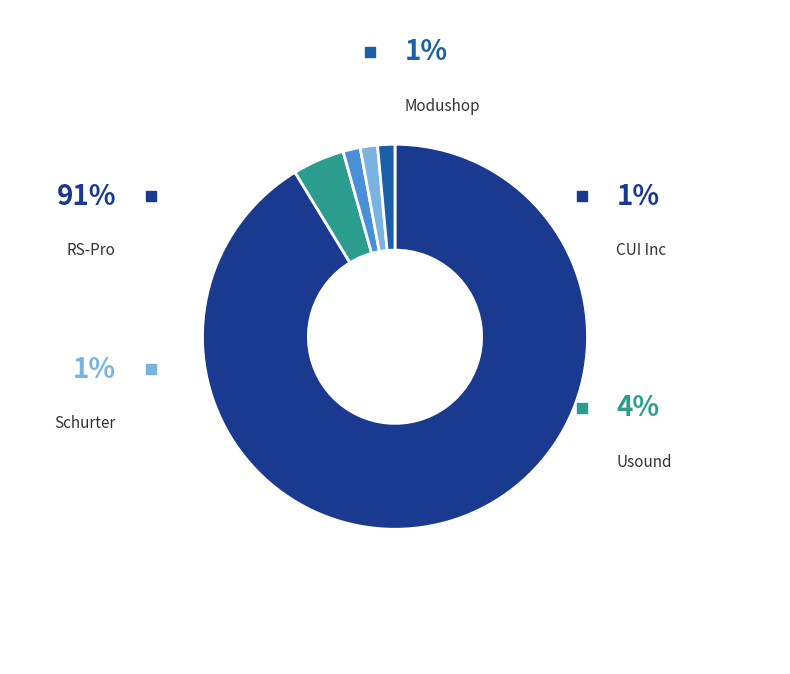

What percentage is the CUI Inc slice, to the nearest percent?

1%